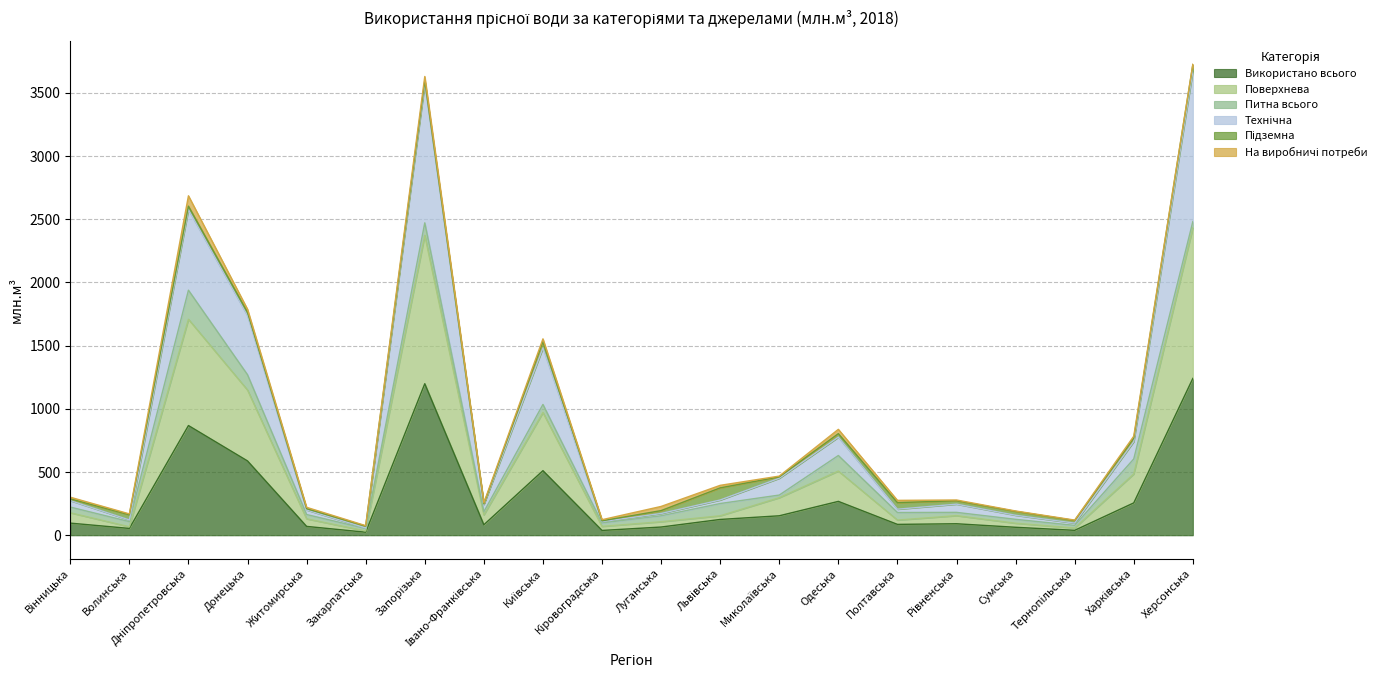

True or false: Поверхнева and Використано всього intersect in this chart.

False